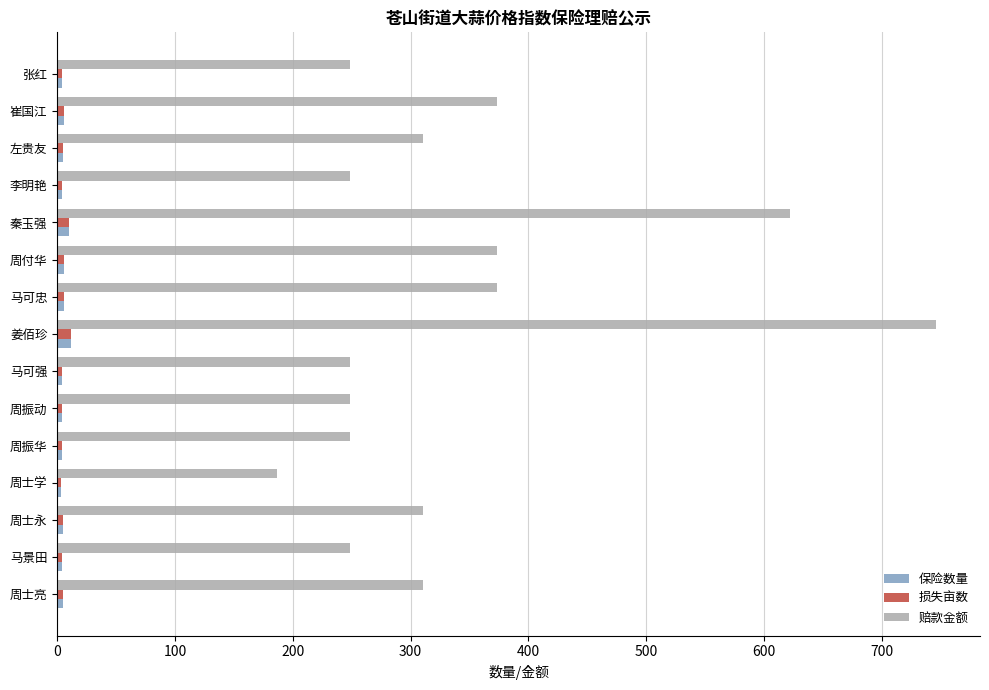

Which series has the largest total across all categories?

赔款金额